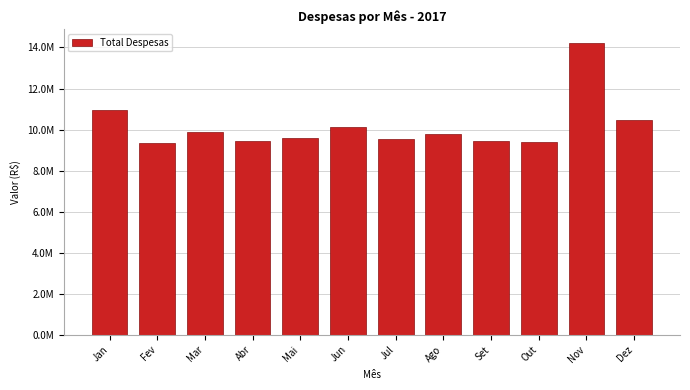

Does the chart contain any negative values?

No